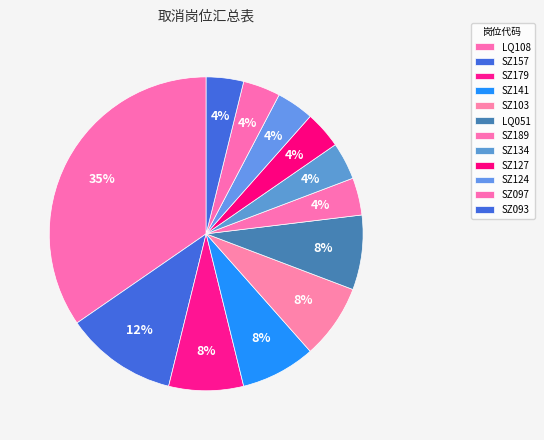

Does SZ141 represent more than half of the total?

No